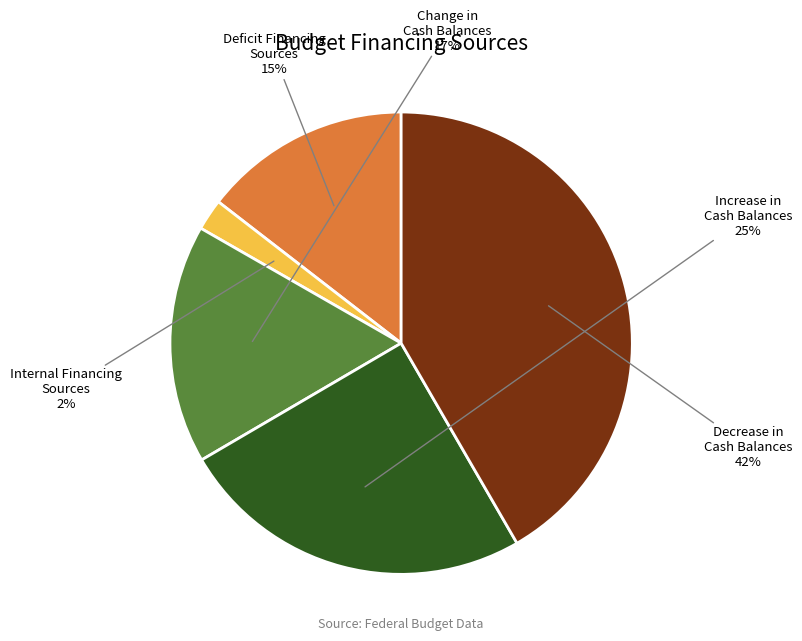

Which has a higher value, Deficit Financing Sources or Decrease in Cash Balances?

Decrease in Cash Balances